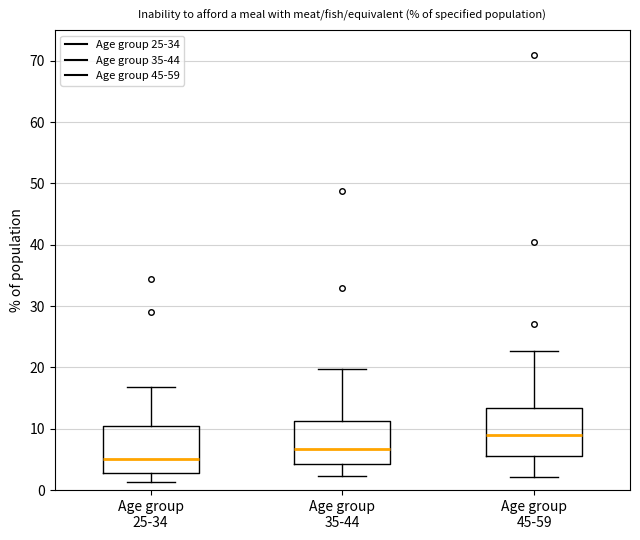

Reading left to right, read every box against the y-axis: the position of its median line, the range the box covers, and the ends of its whiskers. The values are not printed on the chart, so give them approximately, as read against the axis.

Age group 25-34: median 5, box 3 to 10, whiskers 1 to 17
Age group 35-44: median 7, box 4 to 11, whiskers 2 to 20
Age group 45-59: median 9, box 6 to 13, whiskers 2 to 23